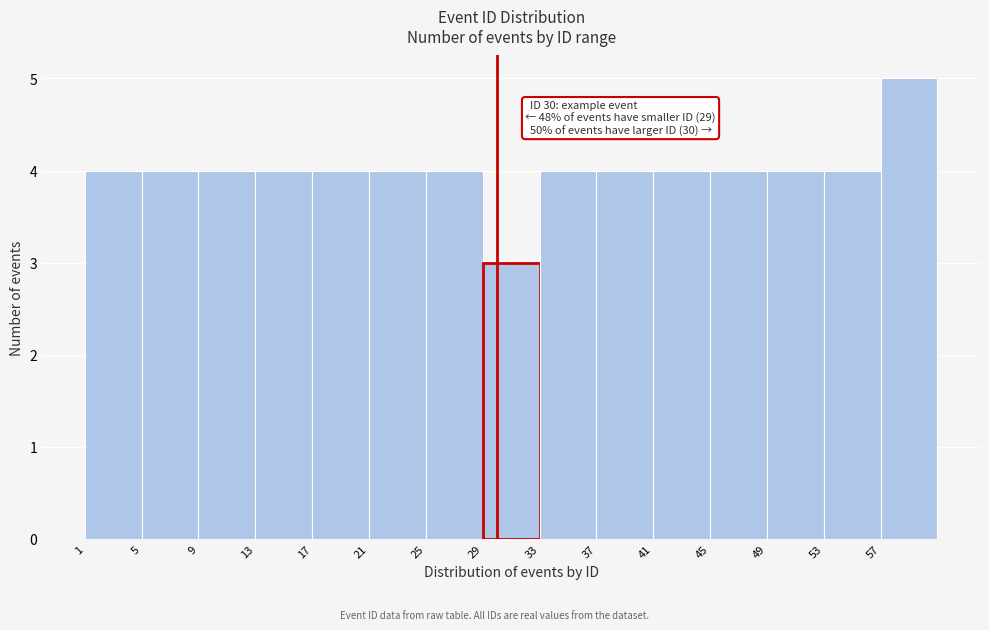

Which range on the x-axis has the tallest bar?

57 to 61